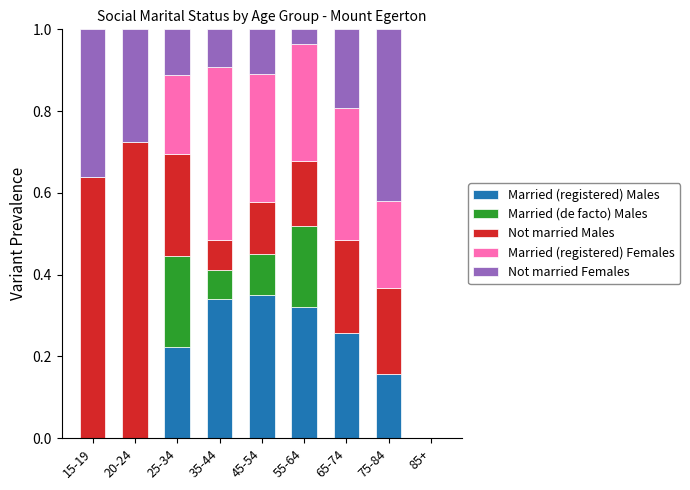

What is the total value across all series at 75-84?

1.0